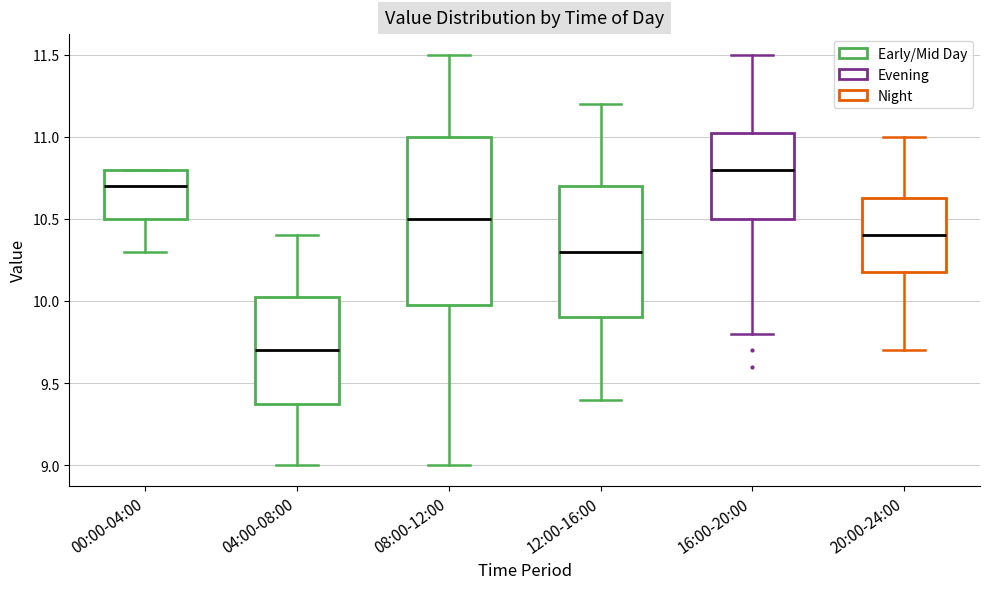

Comparing the boxes themselves (not the whiskers), which one is the tallest?

08:00-12:00